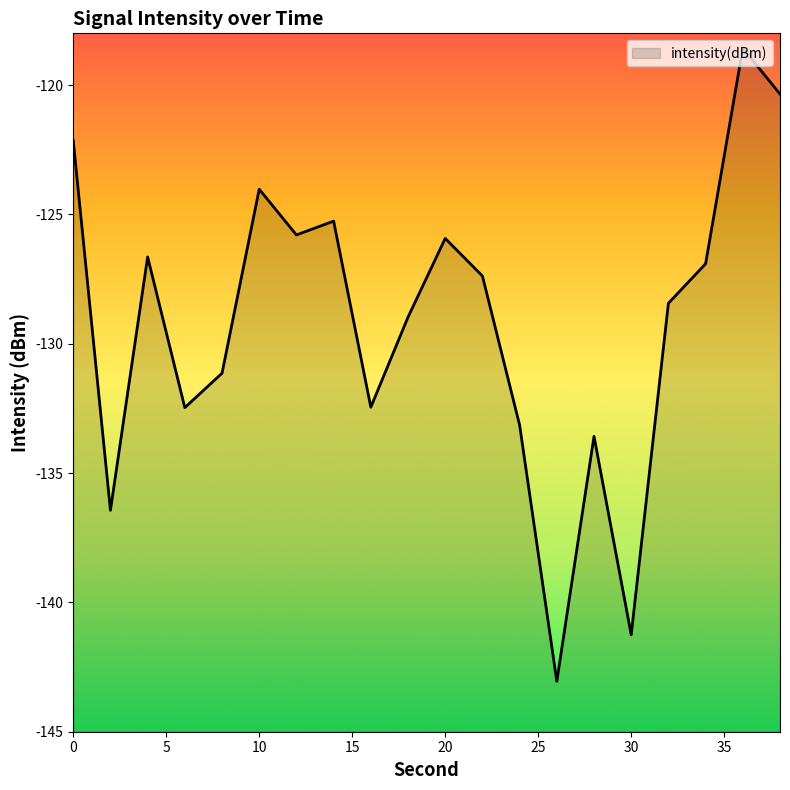

Where is the first local maximum?

4